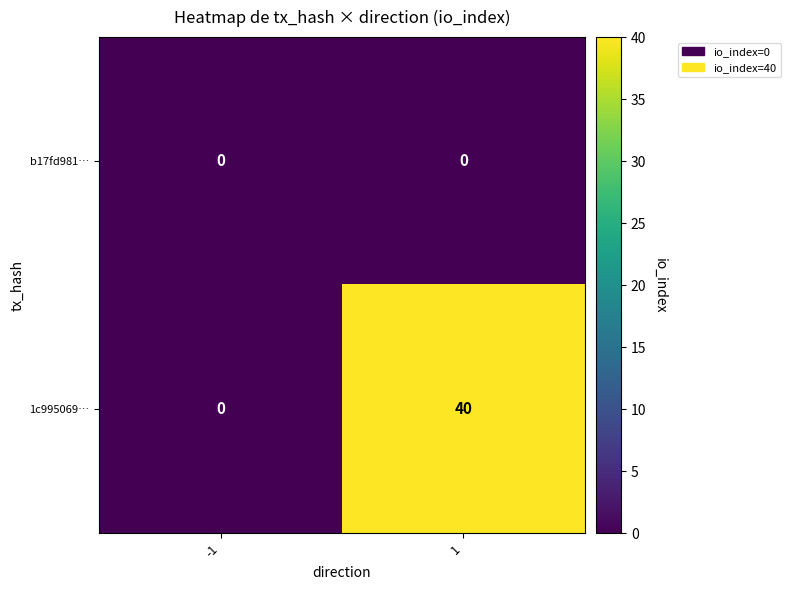

At how many categories does at least one series exceed 34?

1